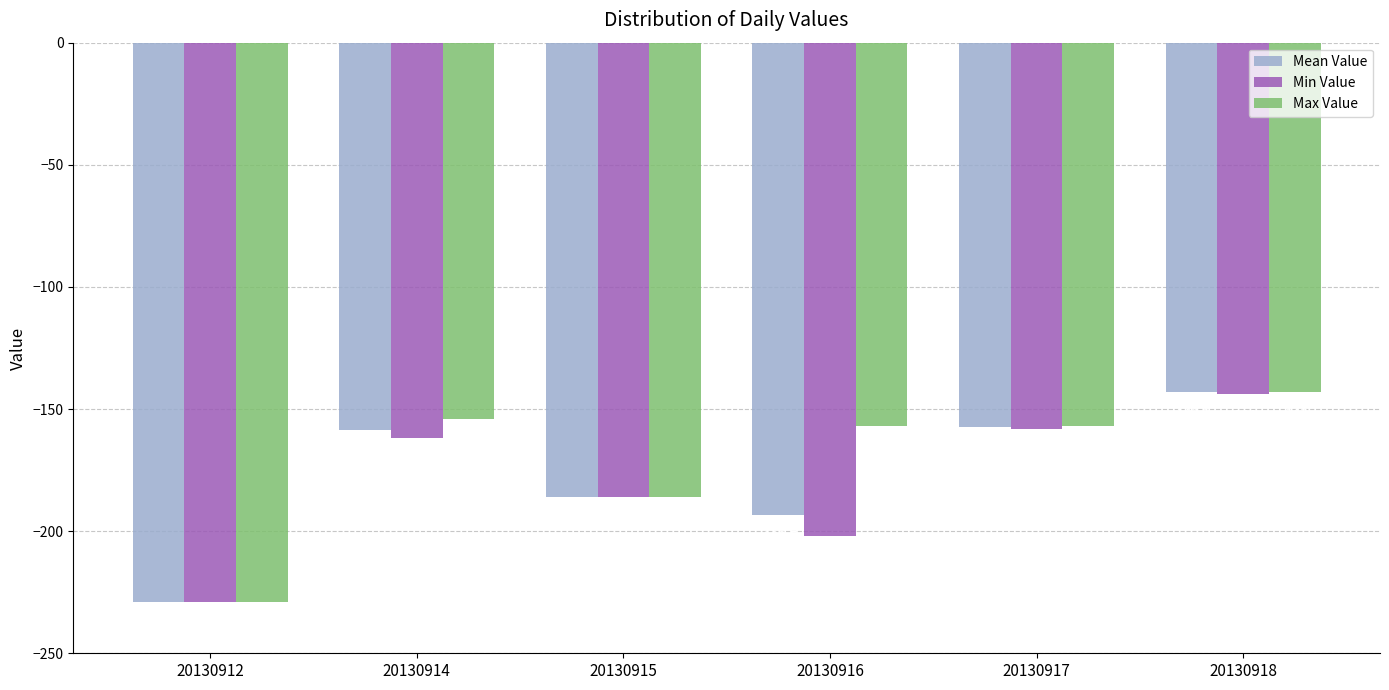

Where does the Mean Value series first go above -158?

20130917